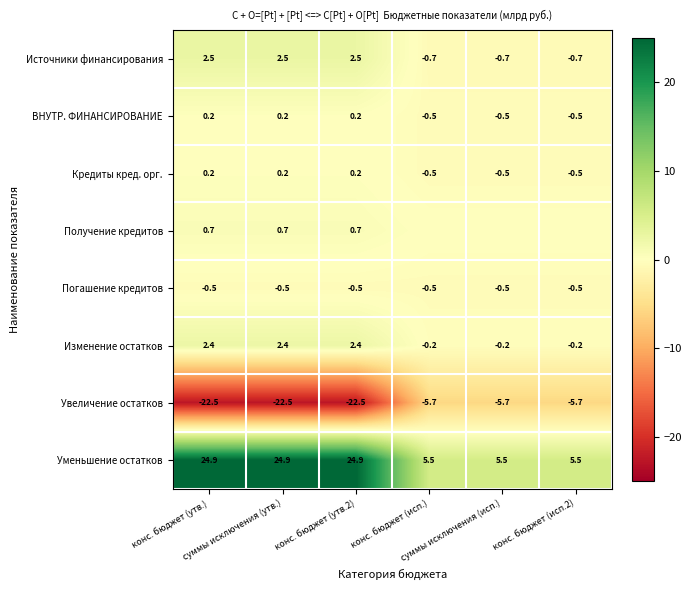

The value of Уменьшение остатков at суммы исключения (исп.) is 3.4. True or false?

False